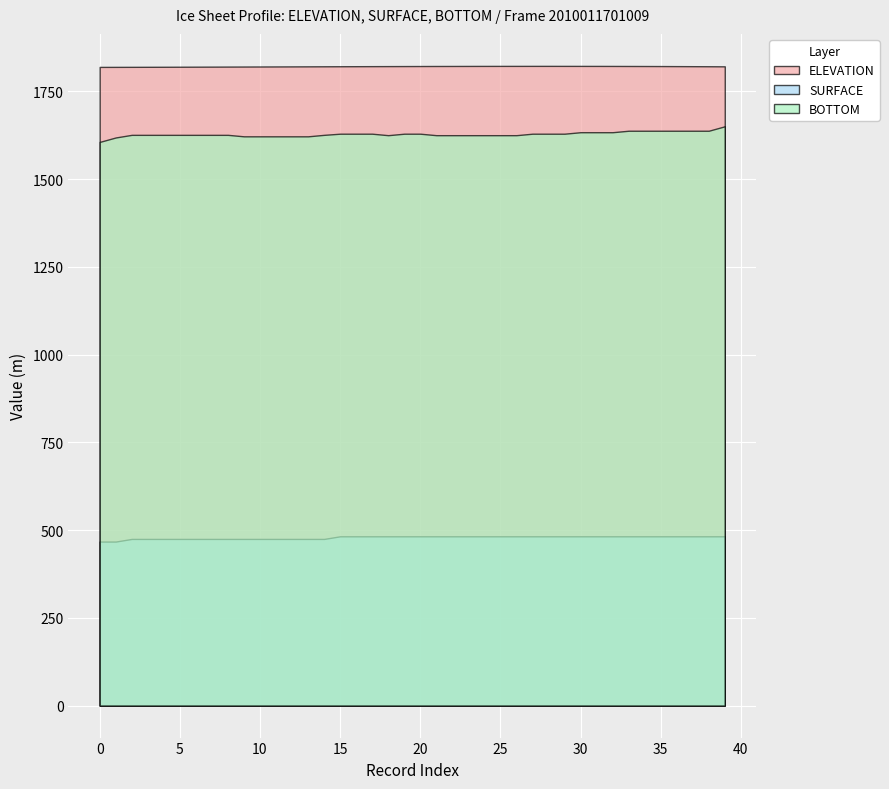

What is the difference between the highest and lowest values at 31?

1340.0